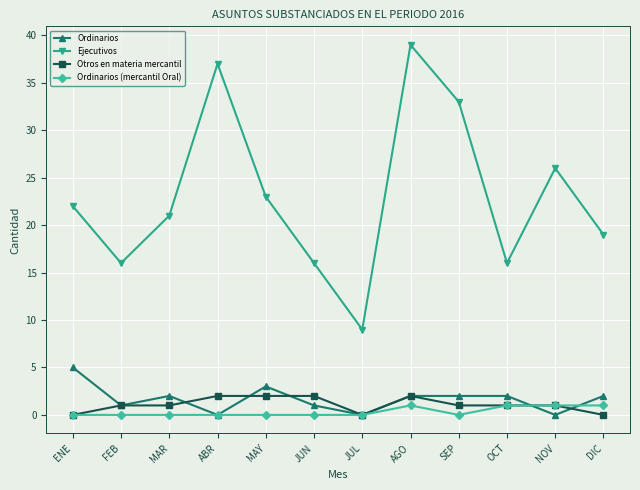

How many distinct data groups are displayed?

4